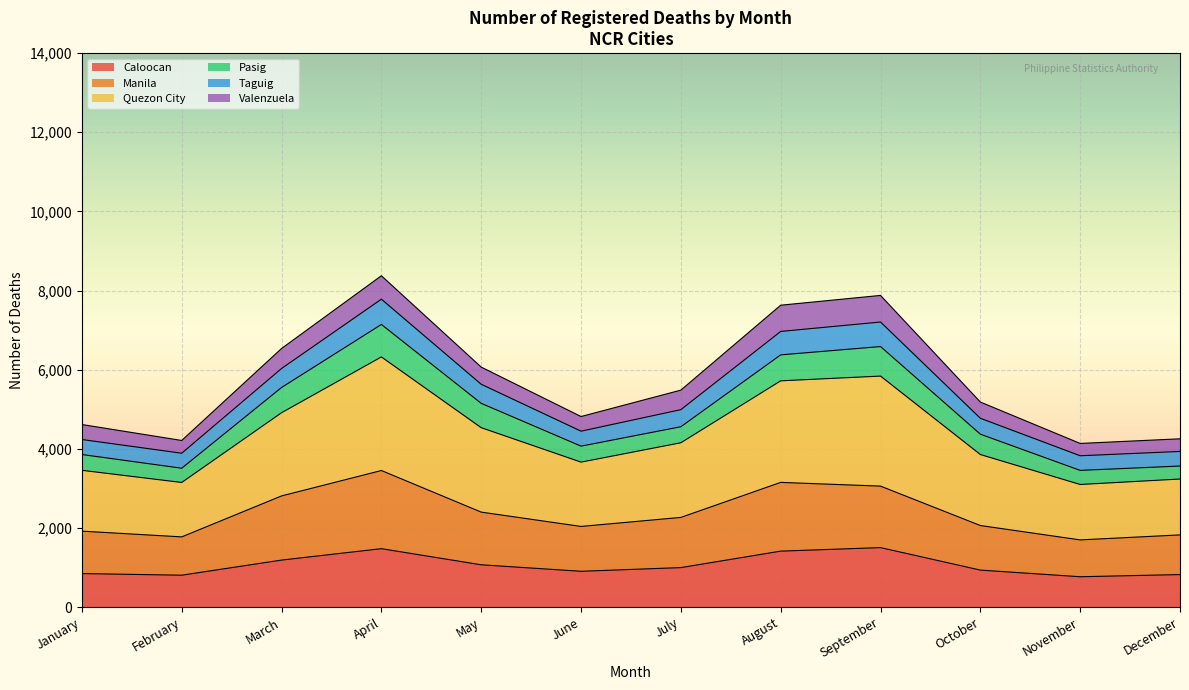

At which label does February reach its peak?

April